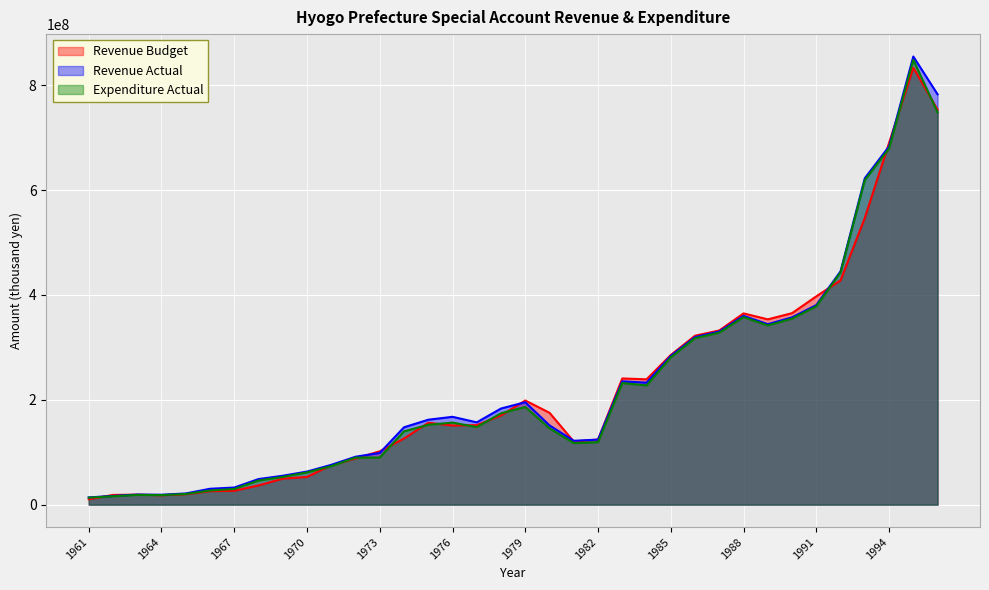

What is the highest value of the Revenue Budget series?

833630151